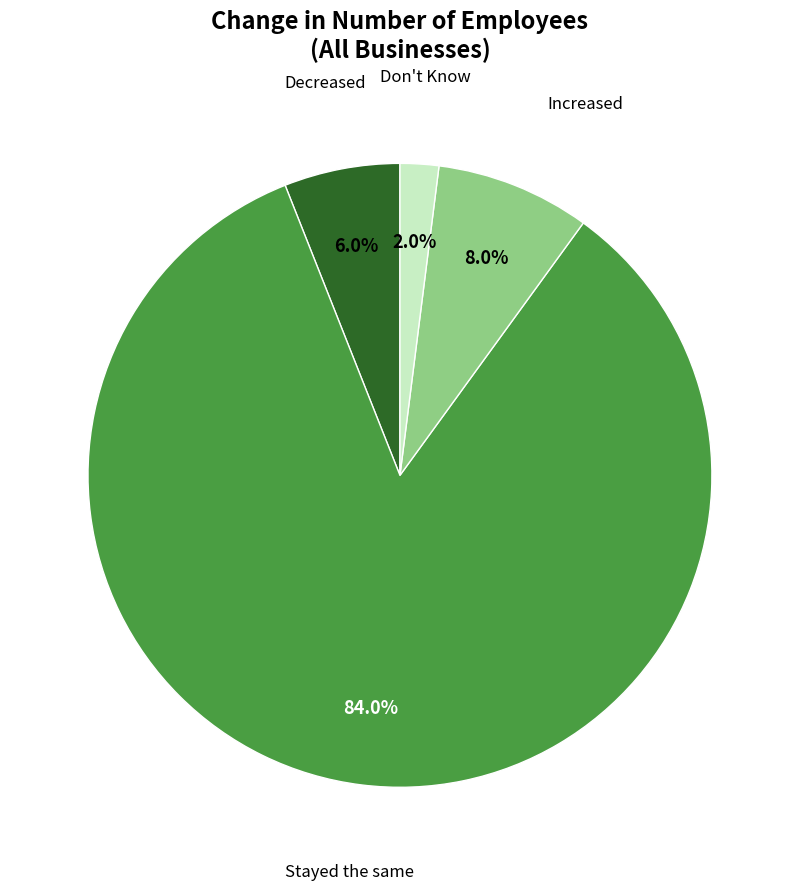

To the nearest percent, what is the average slice percentage?

25%